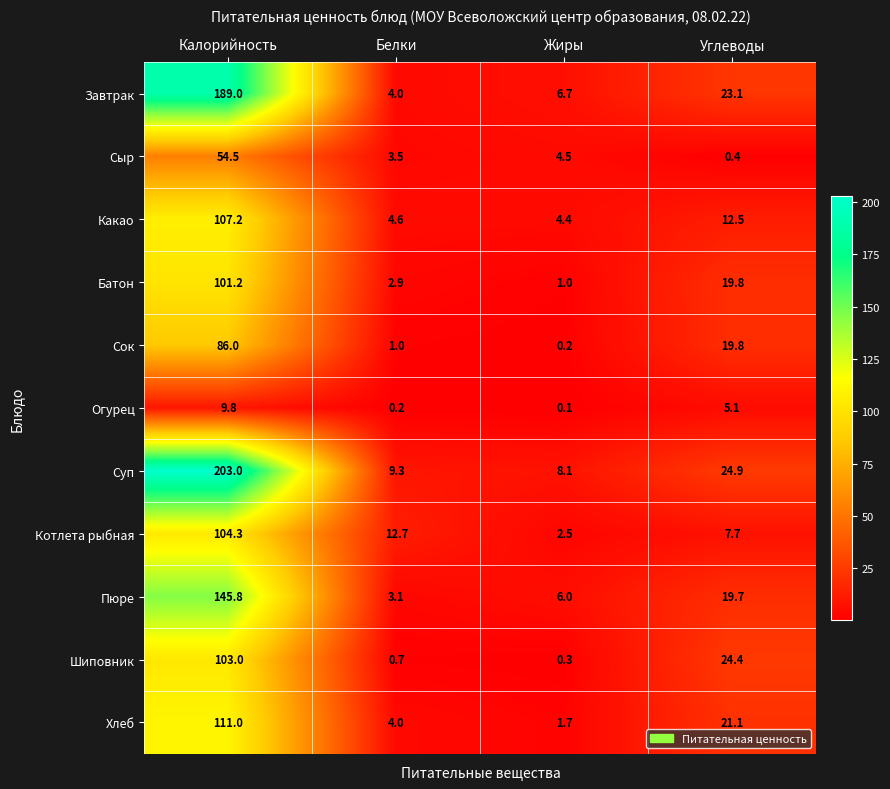

The value of Шиповник at Калорийность is 103.0. True or false?

True